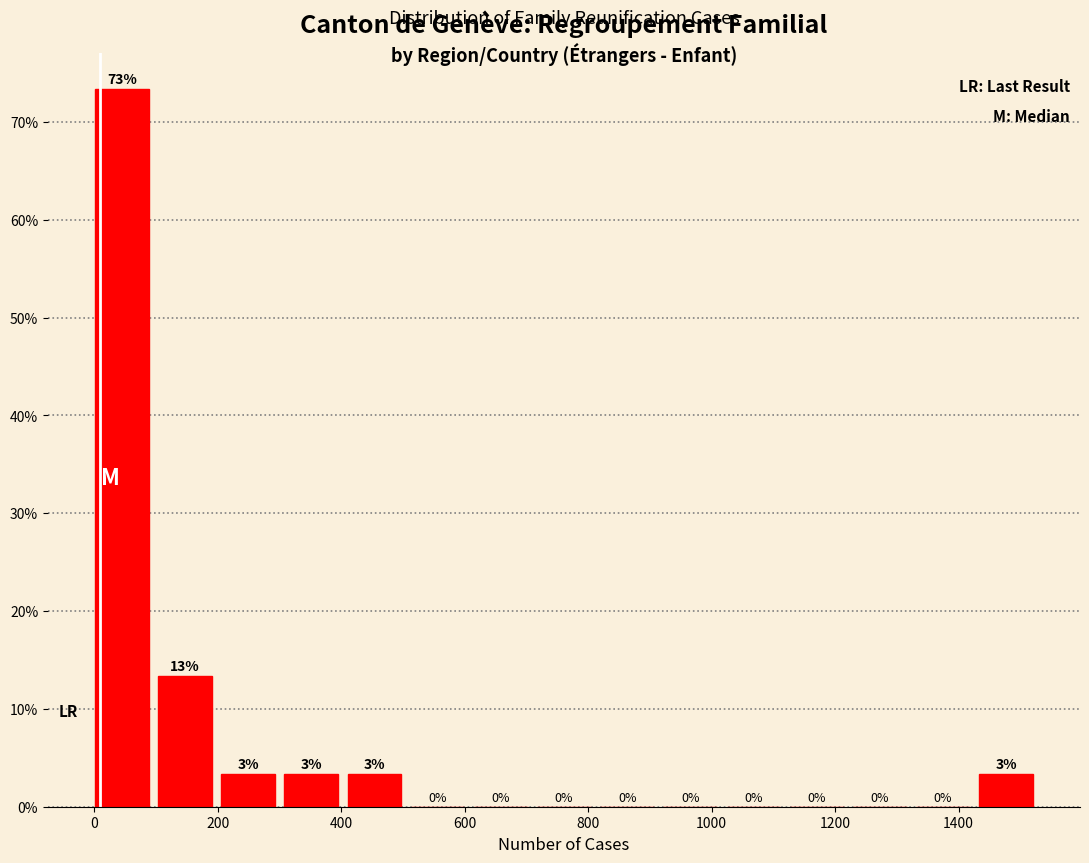

Over which range of the x-axis is the bar tallest?

0 to 100